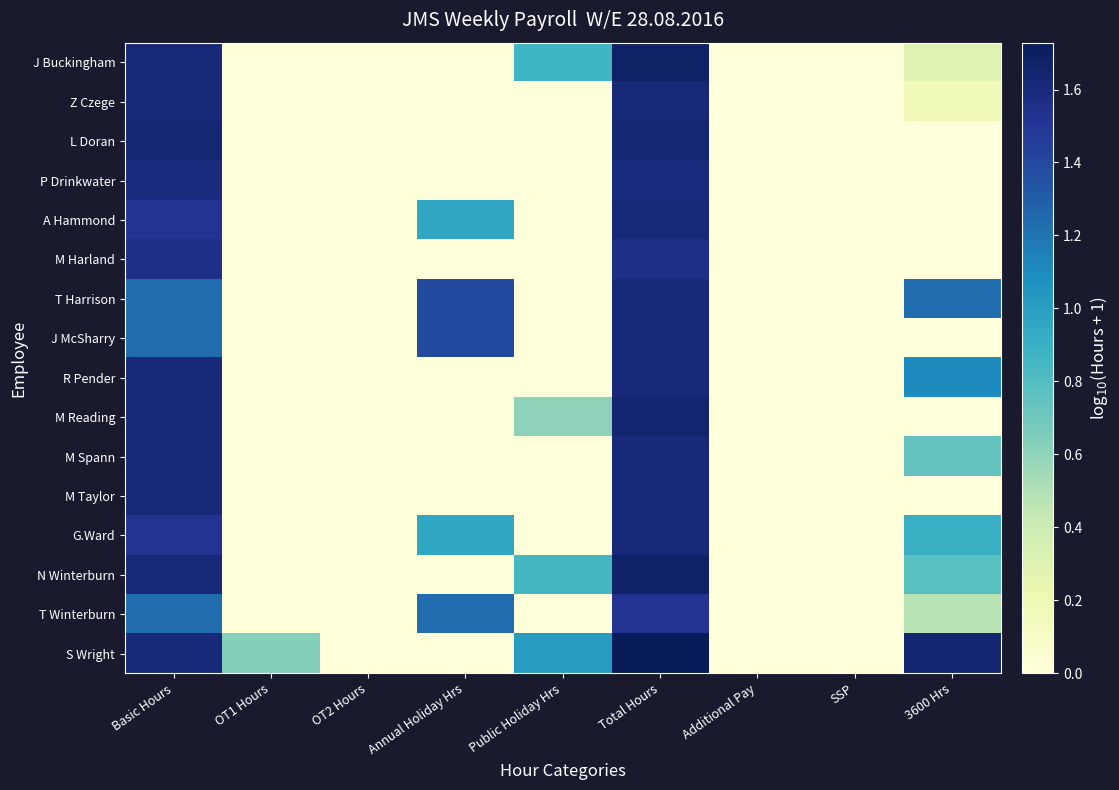

Which series has the widest spread of values?

S Wright